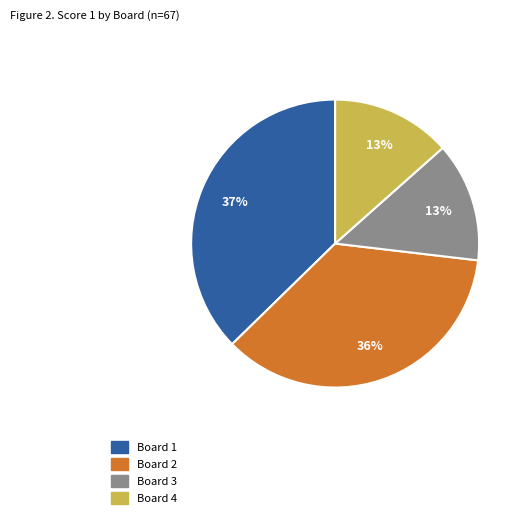

Does any single category account for the majority?

No